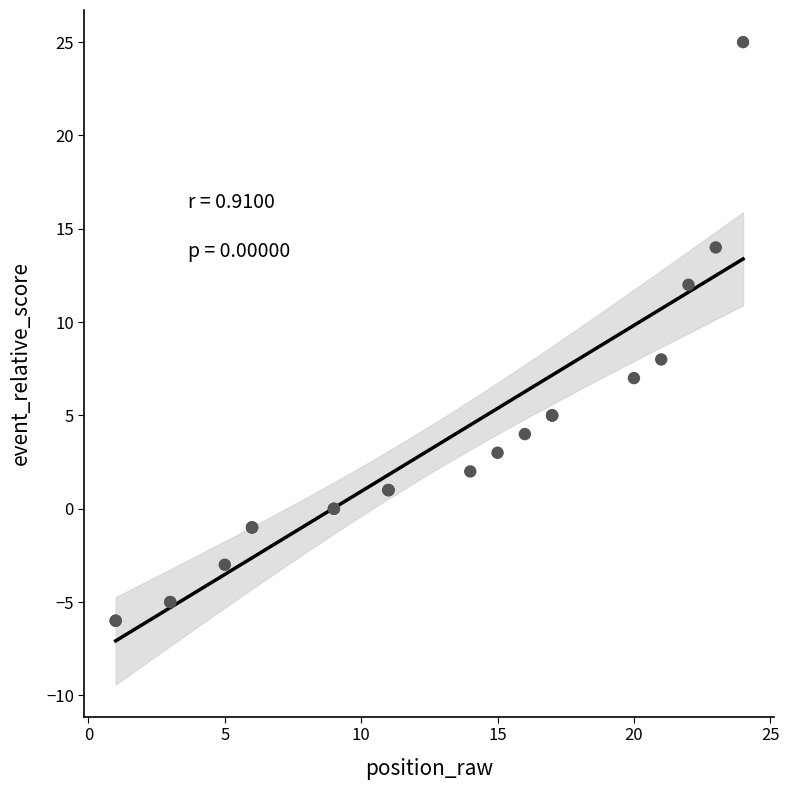

What Y value in the scatter plot is closest to 9?

8